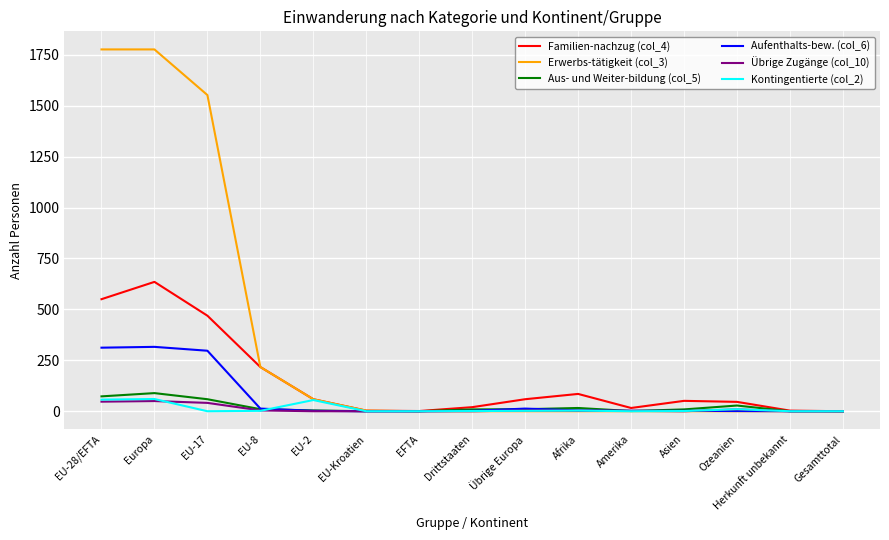

Which series has the largest range (max minus min)?

Erwerbs-tätigkeit (col_3)